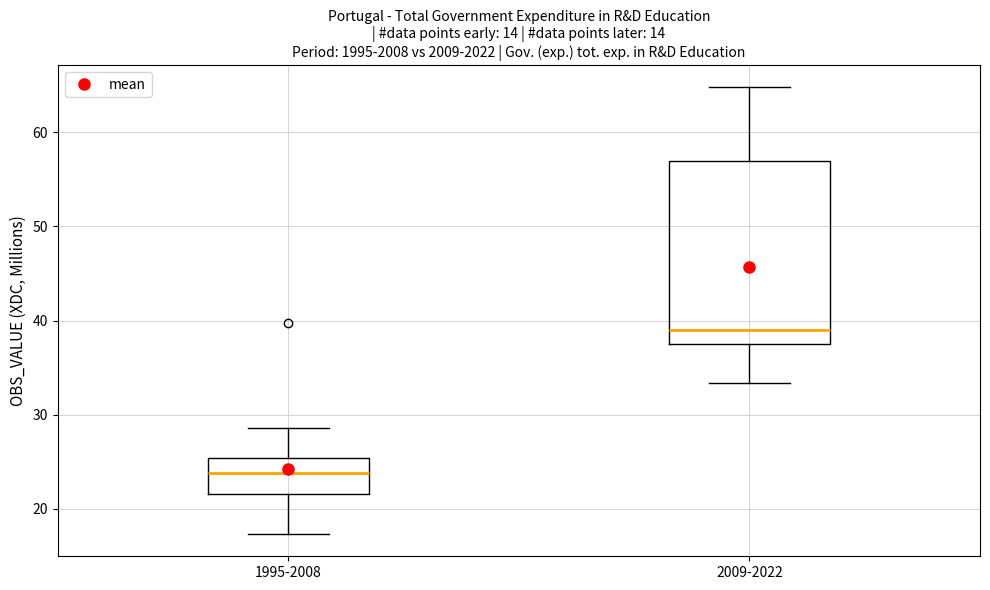

Reading left to right, transcribe this box plot: for each box, give where its median line is, the range the box spans, and where its two whiskers end, as read against the y-axis. The values are not printed on the chart, so give them approximately, as read against the axis.

1995-2008: median 24, box 22 to 25, whiskers 17 to 29
2009-2022: median 39, box 37 to 57, whiskers 33 to 65